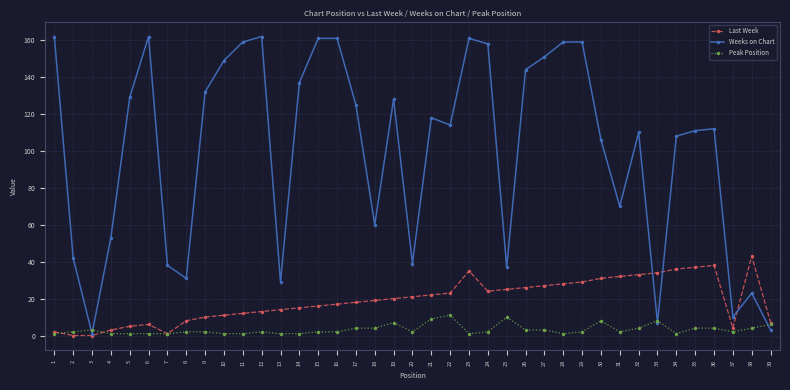

True or false: Weeks on Chart has a value of 244 at 15.

False